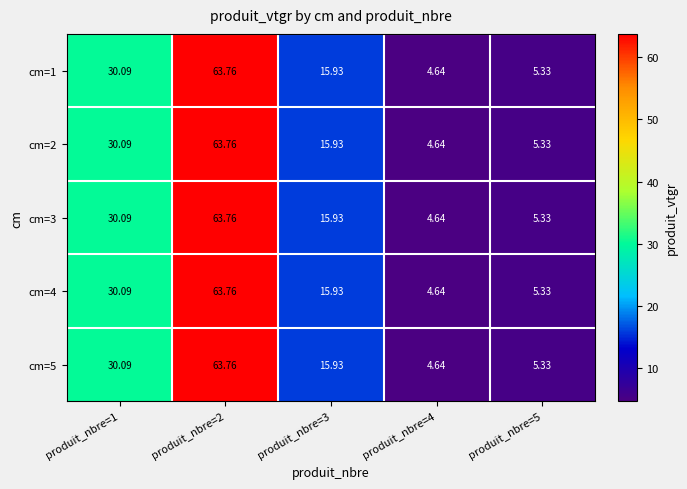

Is the value of cm=5 at produit_nbre=2 greater than the value of cm=3 at produit_nbre=5?

Yes